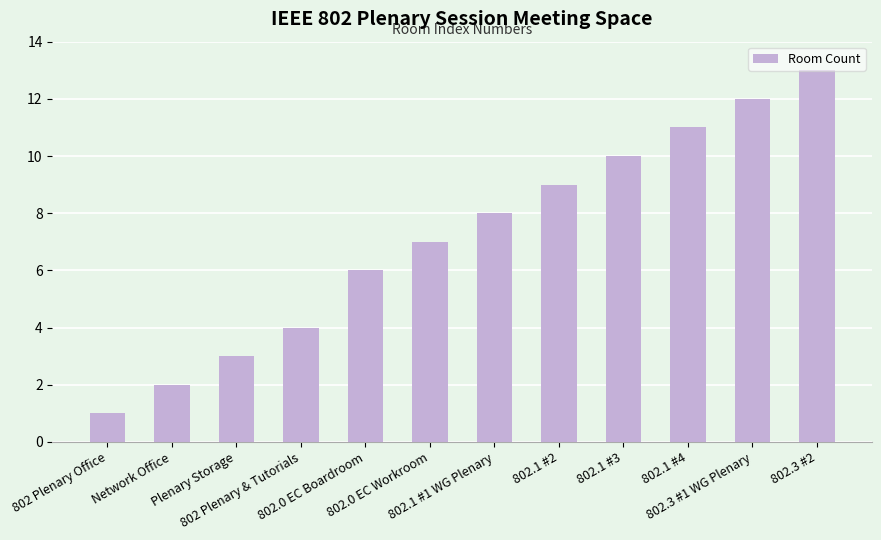

List the labels in order of value, largest first.

802.3 #2, 802.3 #1 WG Plenary, 802.1 #4, 802.1 #3, 802.1 #2, 802.1 #1 WG Plenary, 802.0 EC Workroom, 802.0 EC Boardroom, 802 Plenary & Tutorials, Plenary Storage, Network Office, 802 Plenary Office